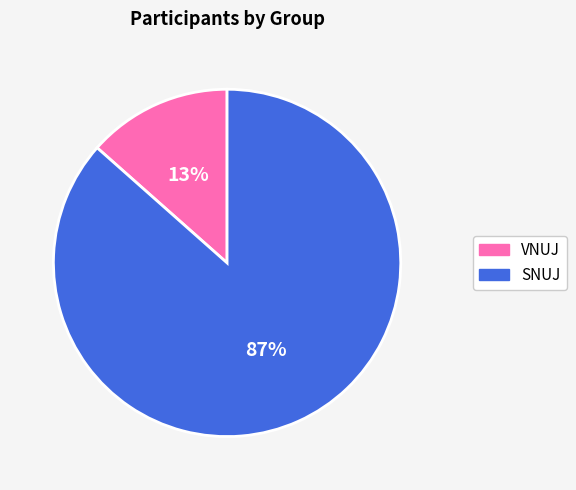

To the nearest percent, what is the combined percentage of SNUJ and VNUJ?

100%